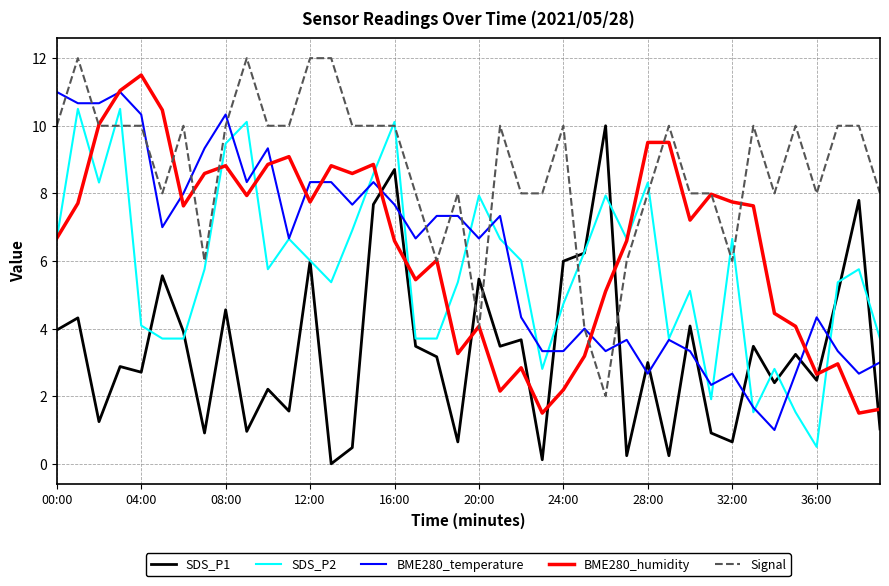

Which series has the largest total across all categories?

Signal